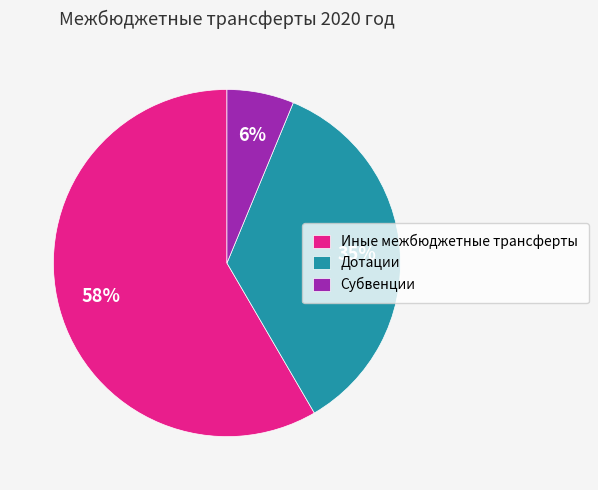

Count the number of slices in the pie.

3